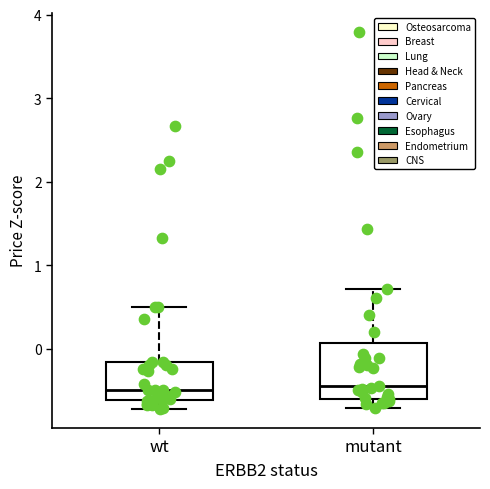

Where does the lower whisker of the box for wt end on the y-axis? The values are not printed on the chart, so give them approximately, as read against the axis.

-0.7